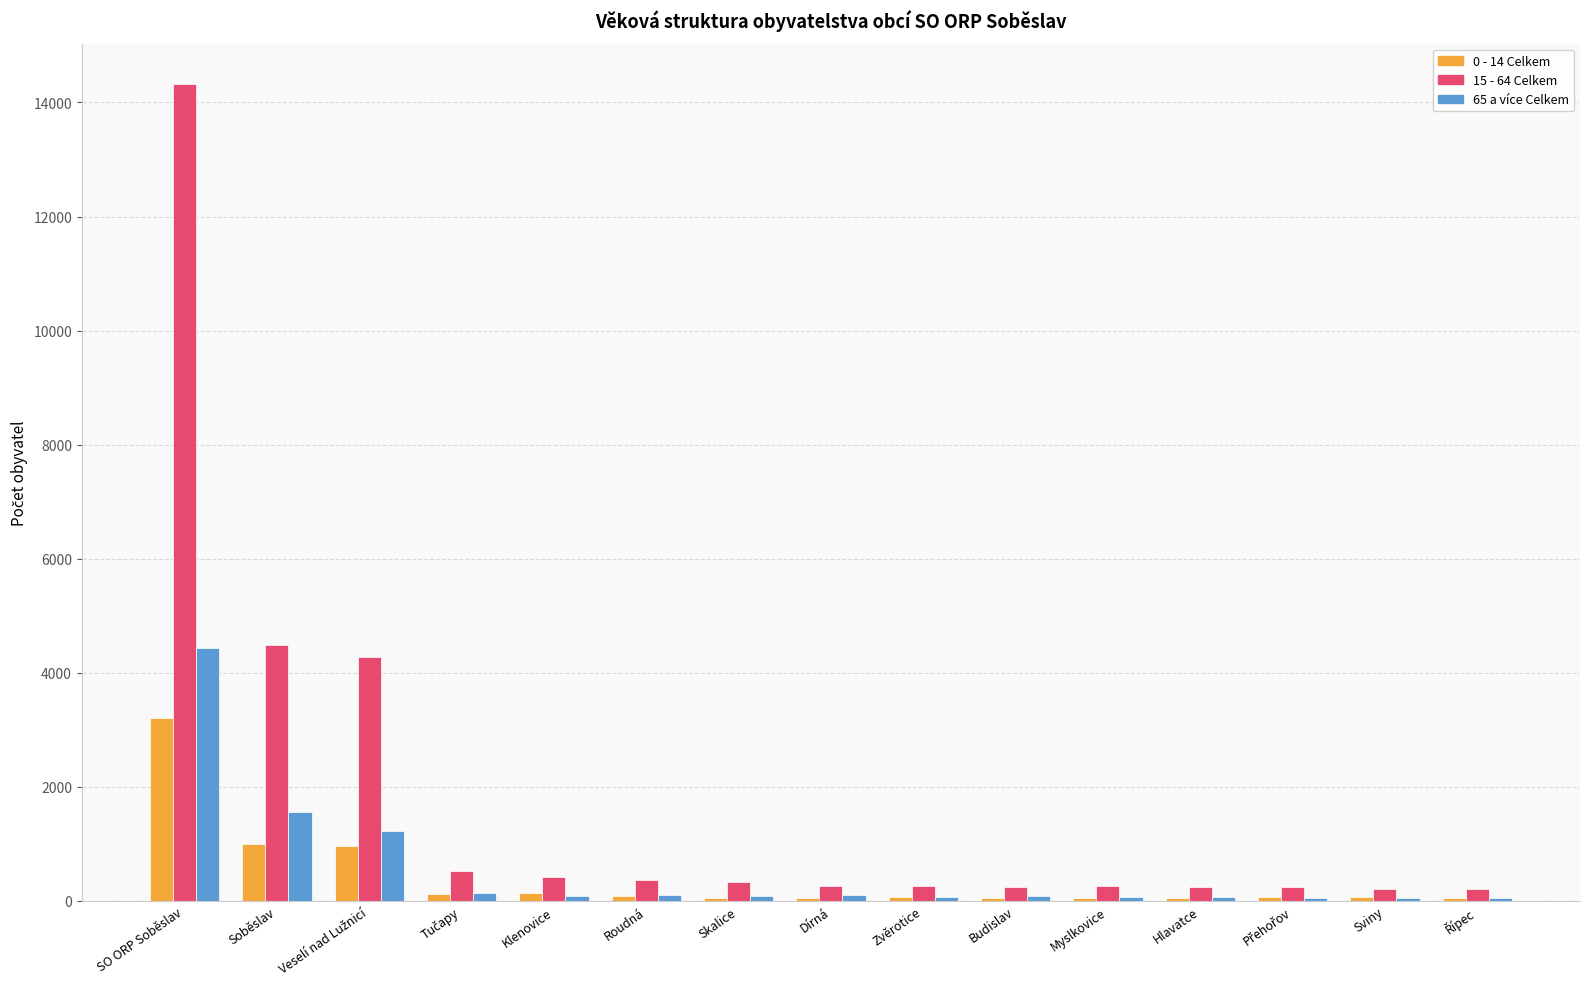

Which category has the highest value in the 0 - 14 Celkem series?

SO ORP Soběslav